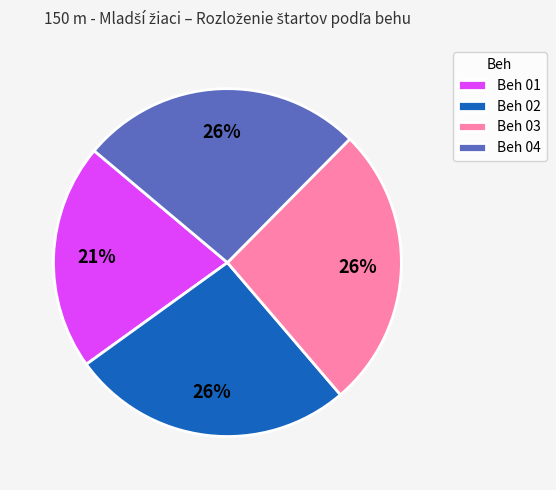

To the nearest percent, what is the combined percentage of Beh 04 and Beh 03?

53%